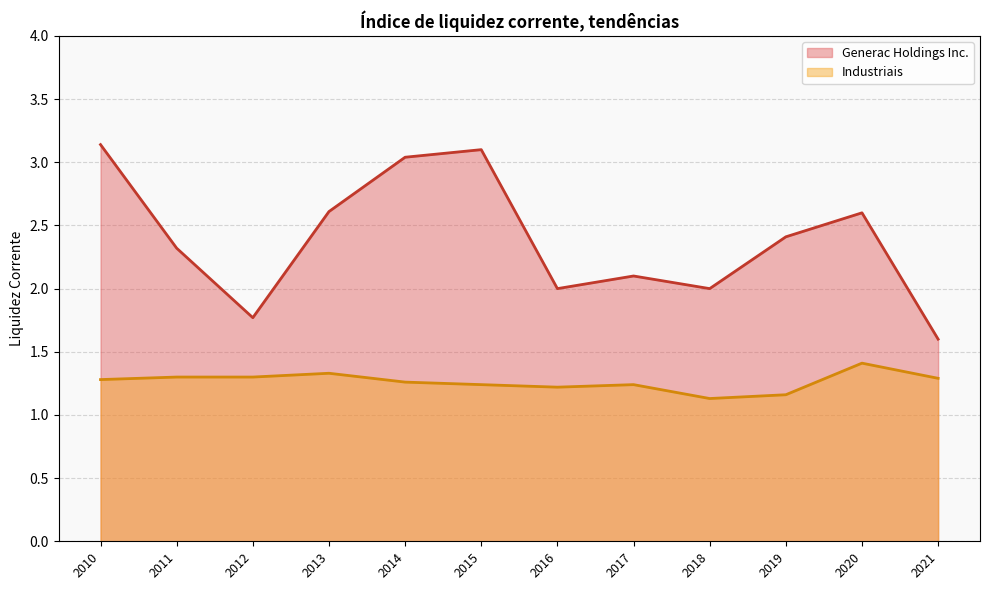

Is it true that Generac Holdings Inc. equals 2.0 at 2016?

True